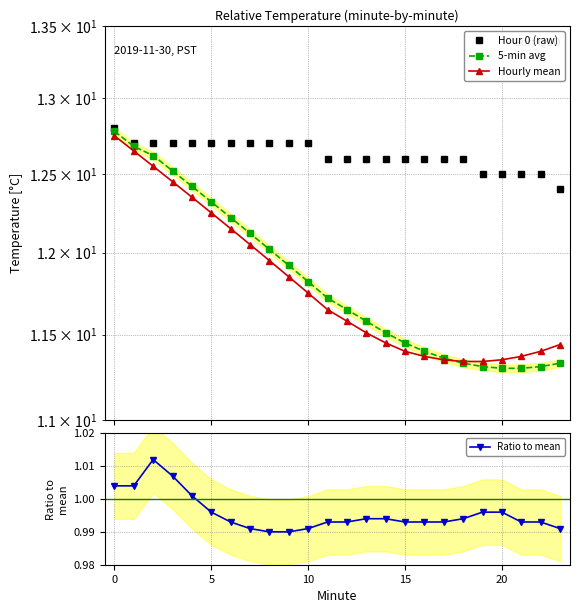

True or false: Hour 0 (raw) and Hourly mean cross at least once.

False